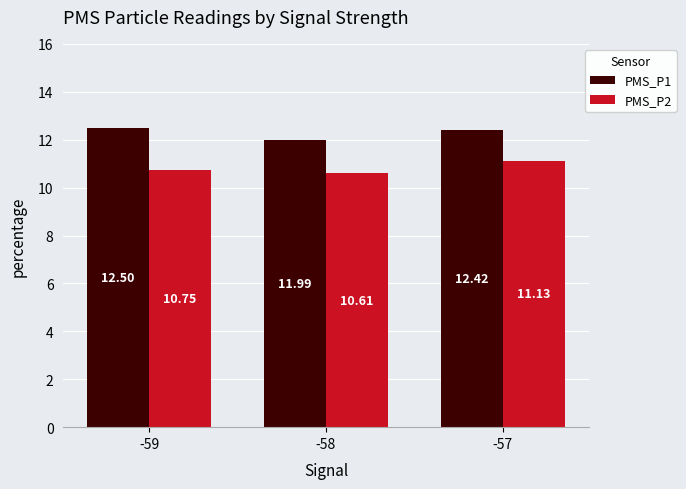

The value of PMS_P1 at -59 is 4.0. True or false?

False